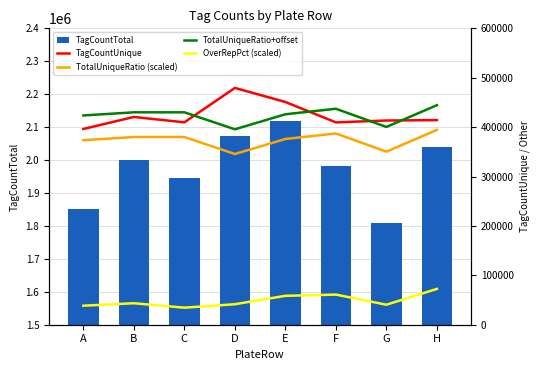

Which series has the largest total across all categories?

TagCountTotal